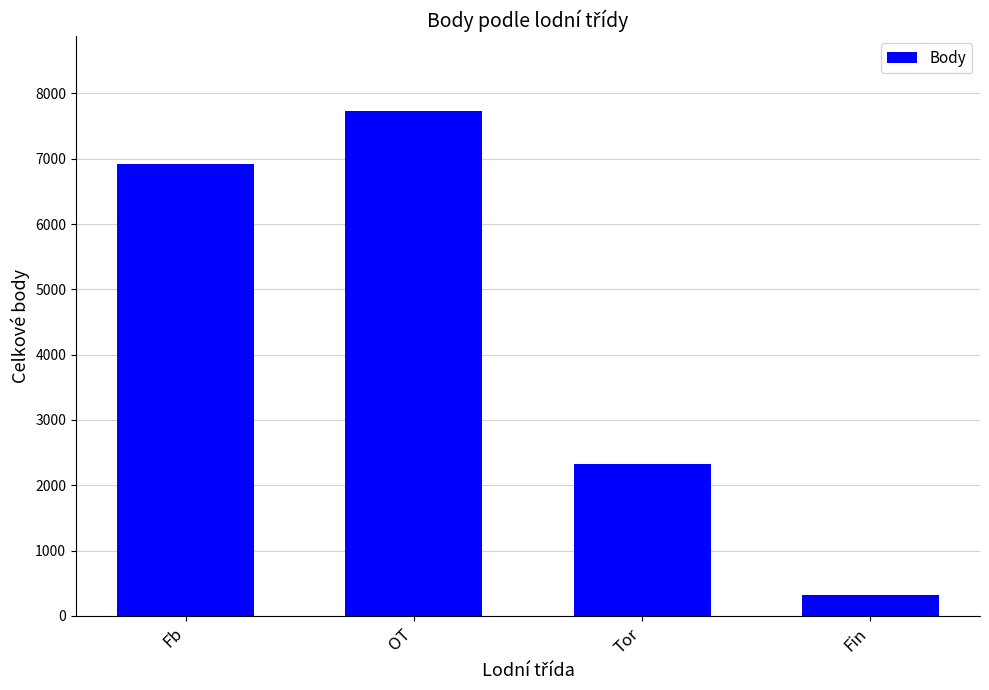

What is the greatest value displayed?

7724